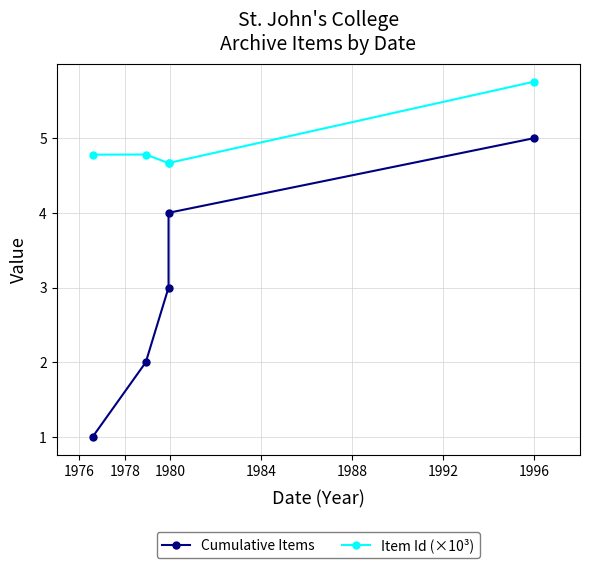

What is the minimum value for Item Id (×10³)?

4.7